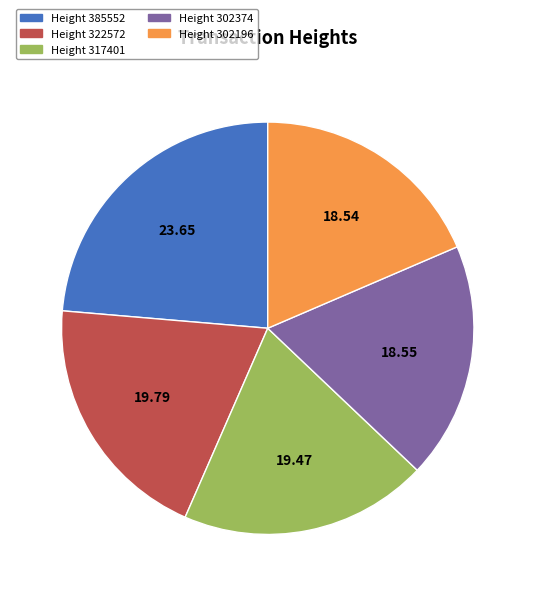

Is there a majority slice in this chart?

No